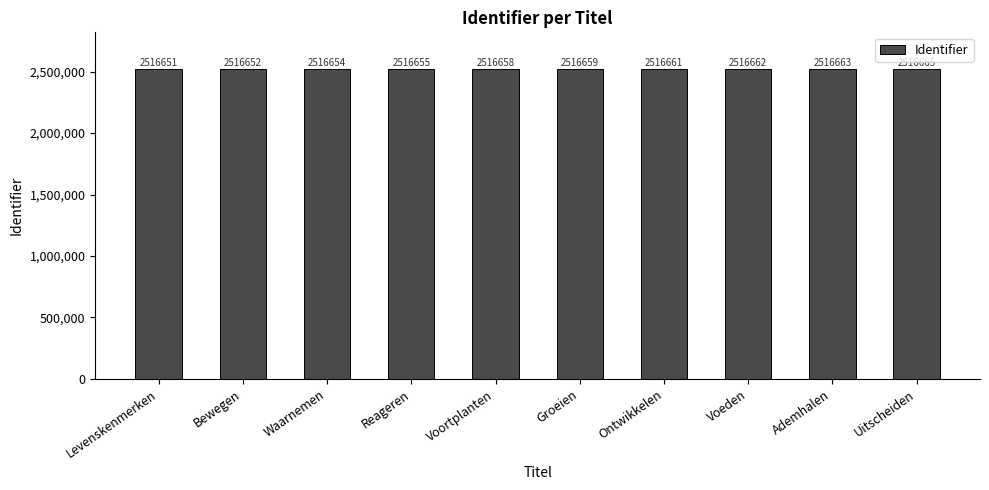

Where is the data nearest to the value 2516658?

Voortplanten